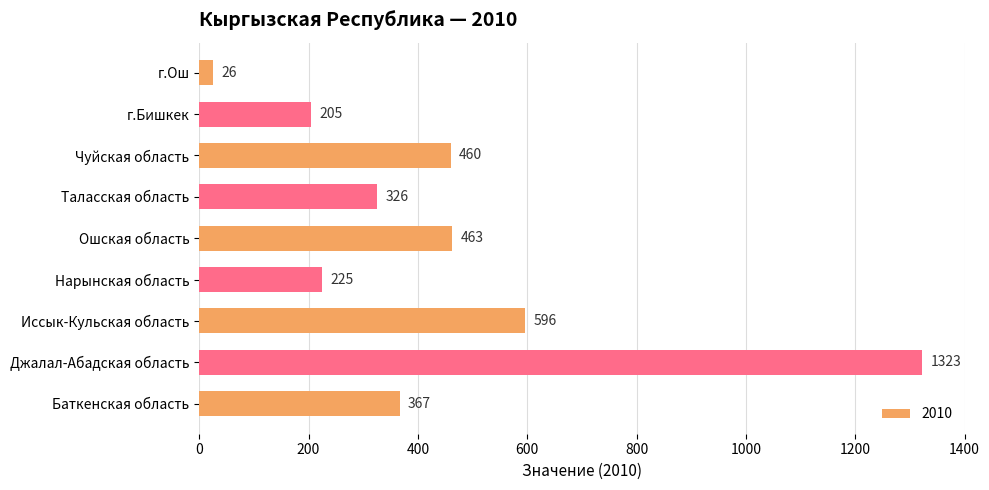

The chart shows a value of 1049 at Иссык-Кульская область. True or false?

False